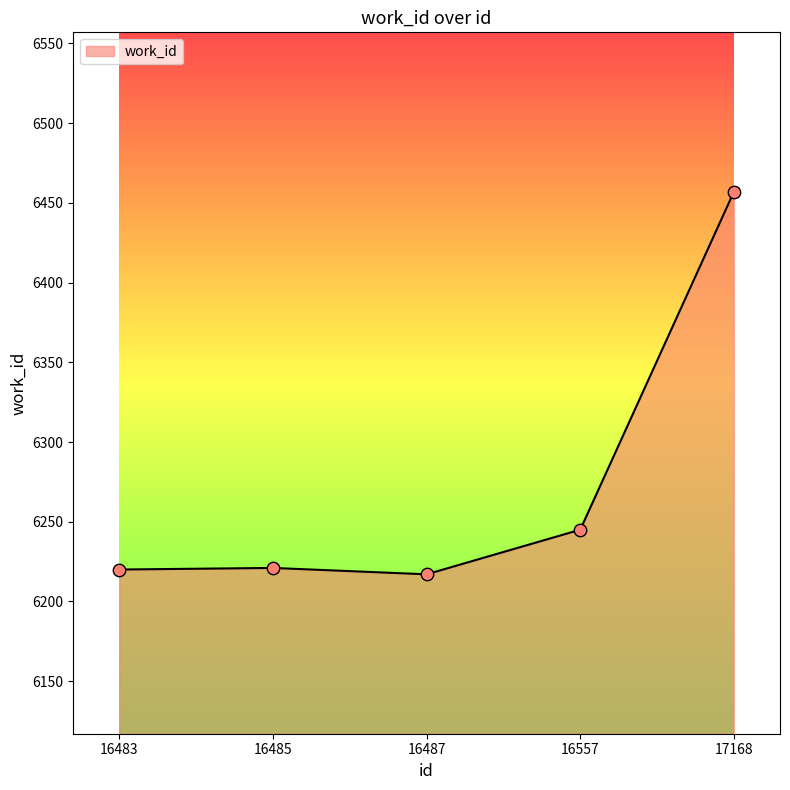

What is the ratio of the value at 17168 to the value at 16483?

1.0